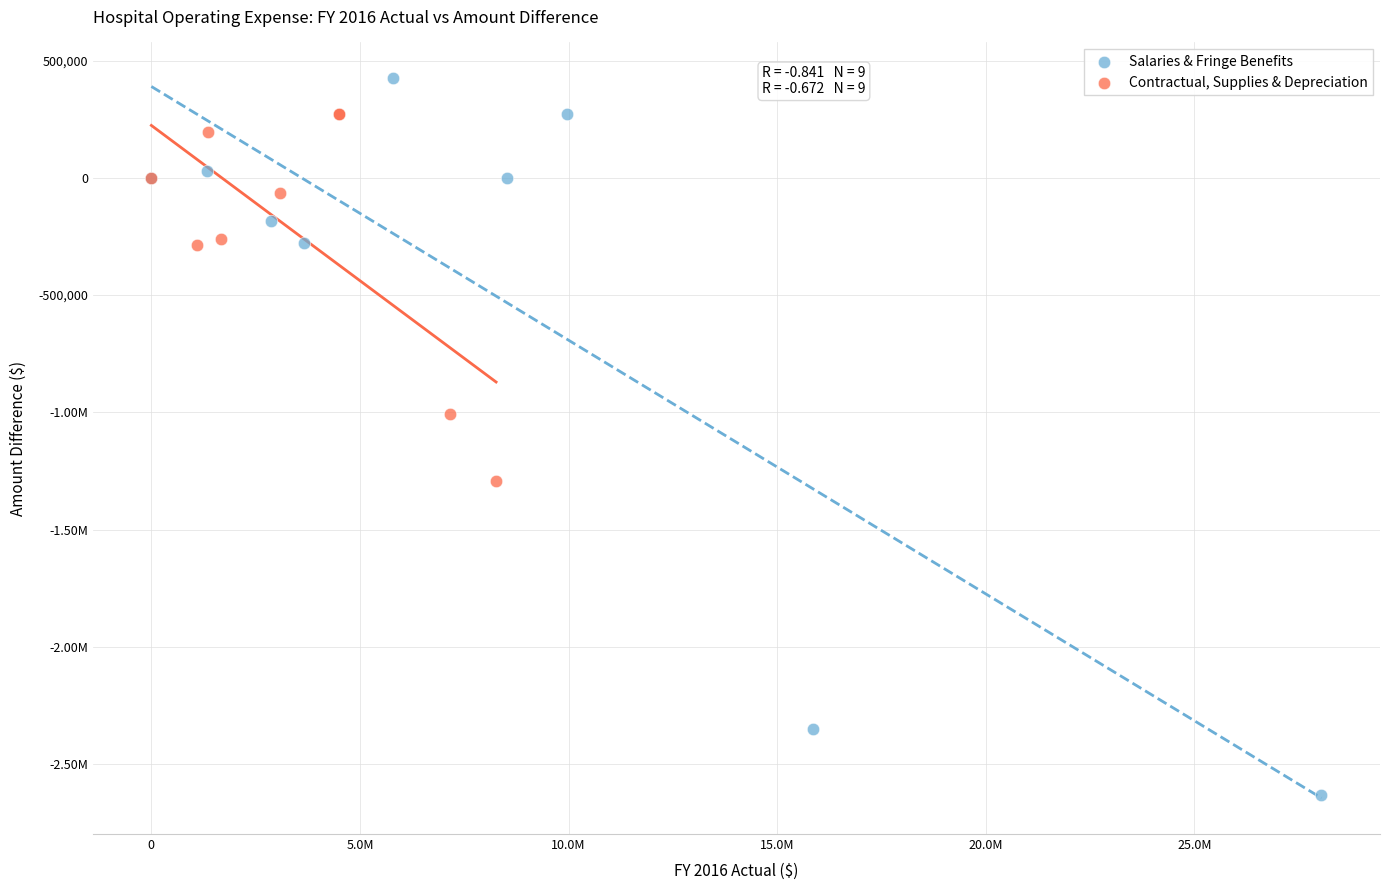

What are all the series names shown in the legend?

Salaries & Fringe Benefits, Contractual, Supplies & Depreciation